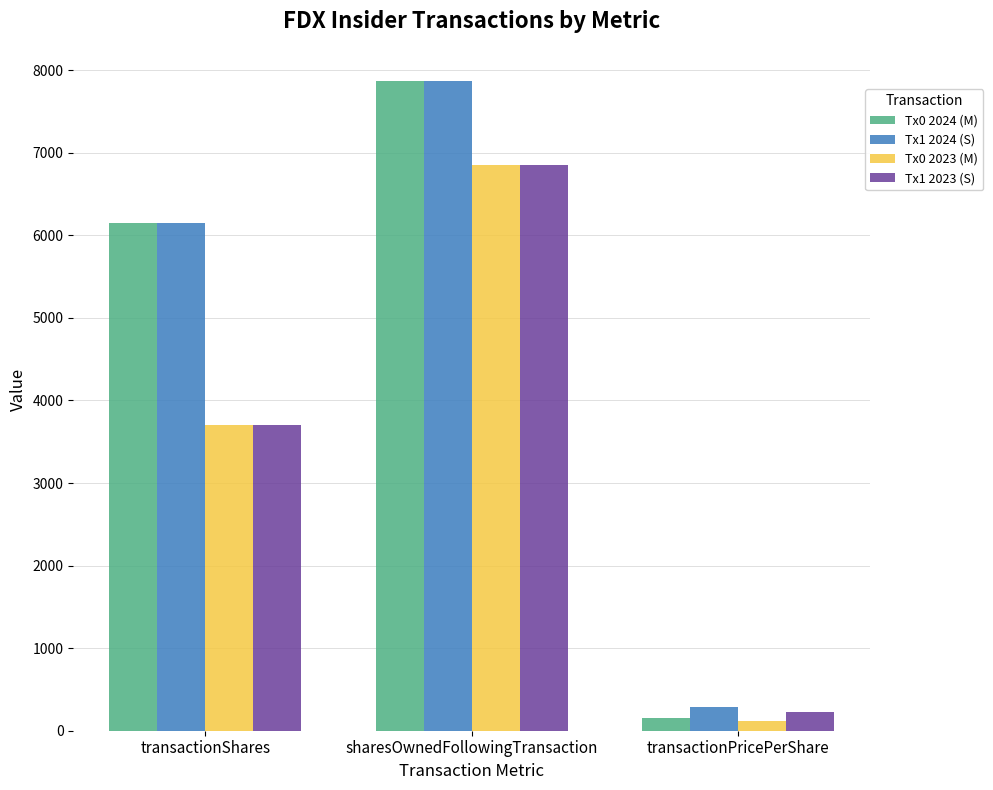

What are all the series names shown in the legend?

Tx0 2024 (M), Tx1 2024 (S), Tx0 2023 (M), Tx1 2023 (S)